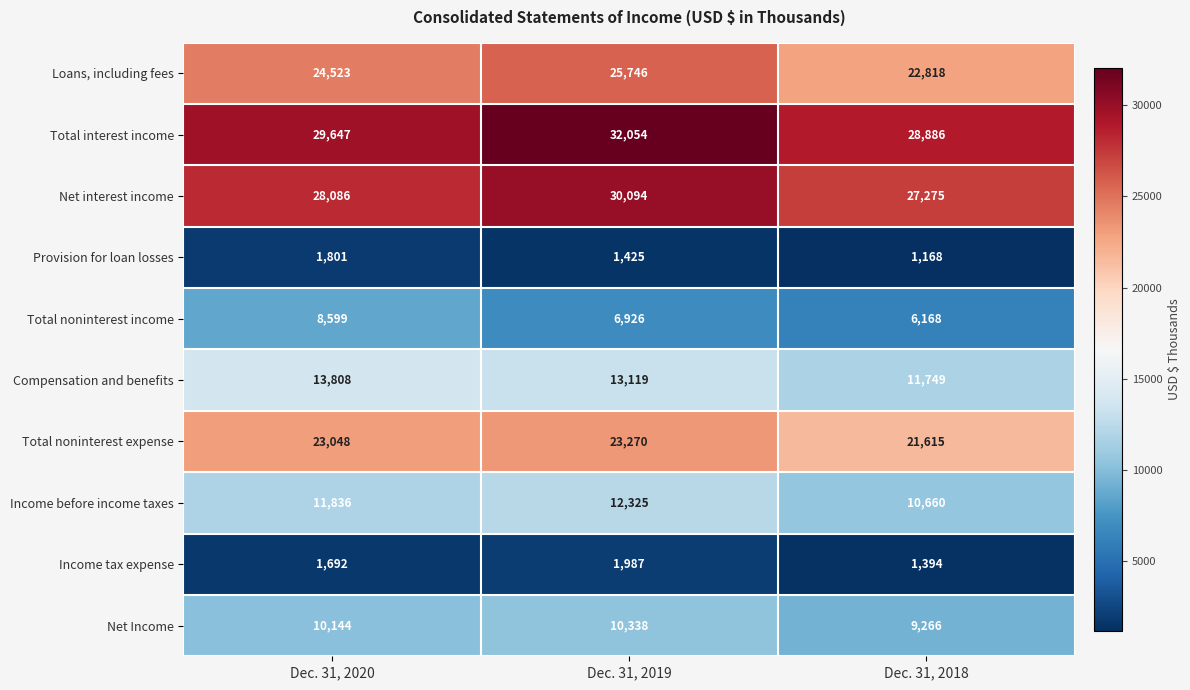

Reading left to right, transcribe all the data shown in this chart.

Loans, including fees: 24523	25746	22818
Total interest income: 29647	32054	28886
Net interest income: 28086	30094	27275
Provision for loan losses: 1801	1425	1168
Total noninterest income: 8599	6926	6168
Compensation and benefits: 13808	13119	11749
Total noninterest expense: 23048	23270	21615
Income before income taxes: 11836	12325	10660
Income tax expense: 1692	1987	1394
Net Income: 10144	10338	9266